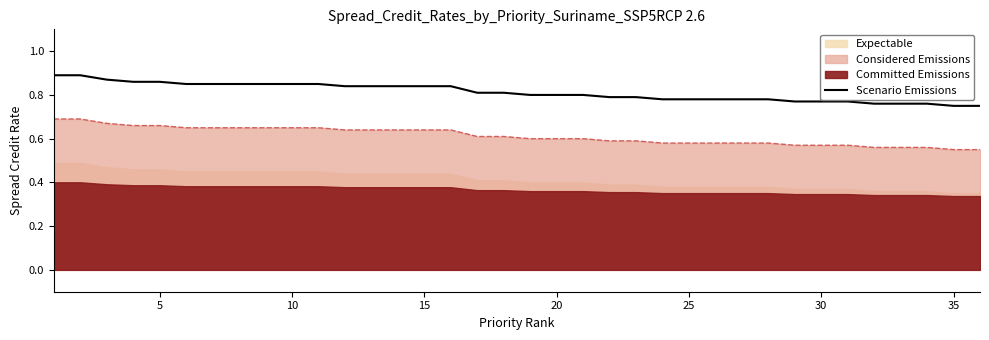

What is the greatest value displayed?

0.9